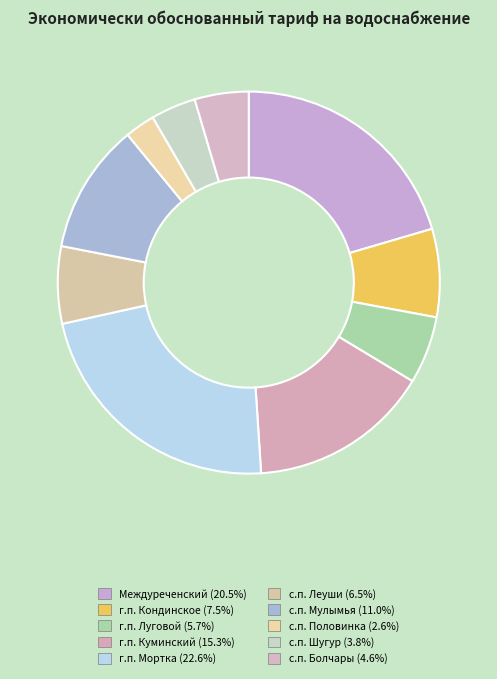

Is there any slice that represents more than half of the pie?

No